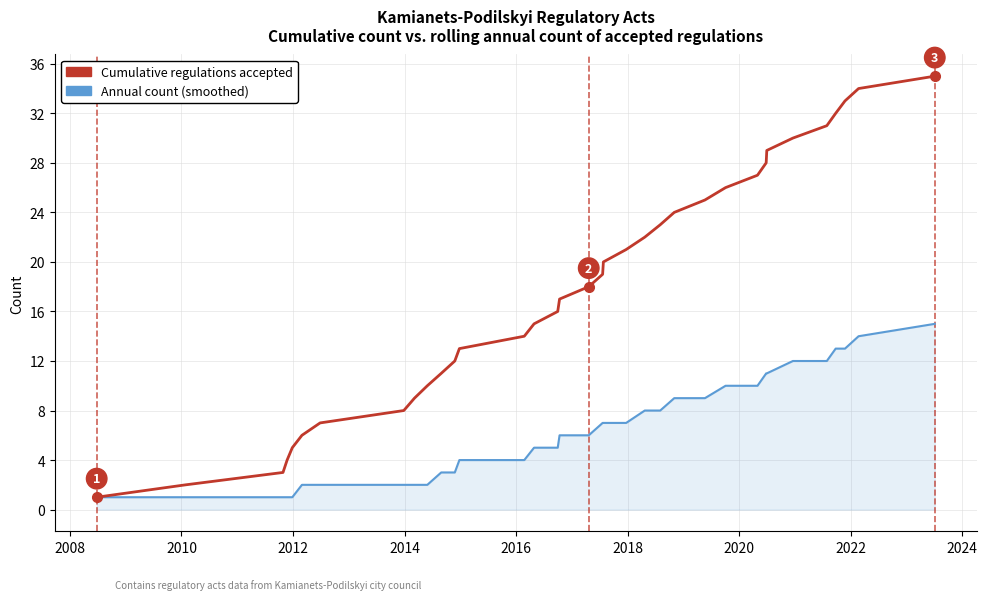

What is the maximum value shown in the chart?

35